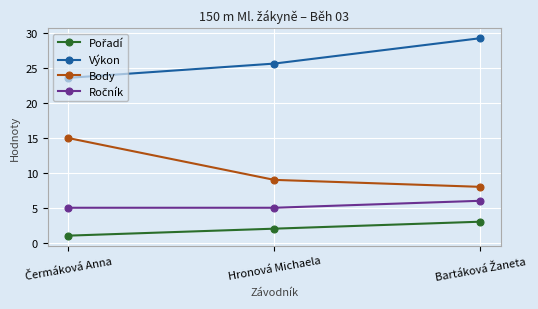

How many categories are shown in the chart?

3